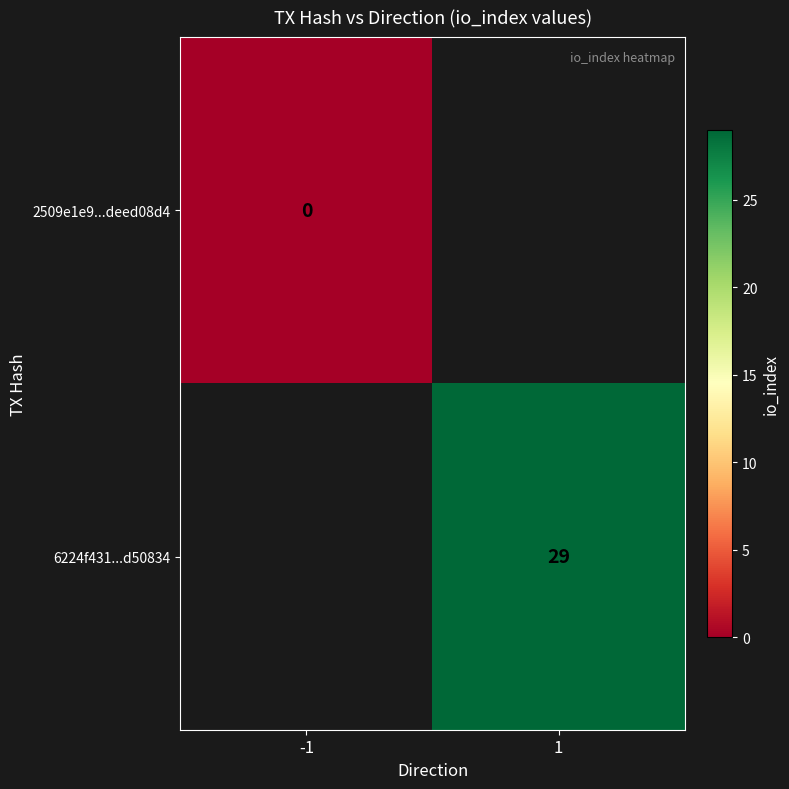

Is the value of 2509e1e9...deed08d4 at -1 greater than the value of 6224f431...d50834 at 1?

No